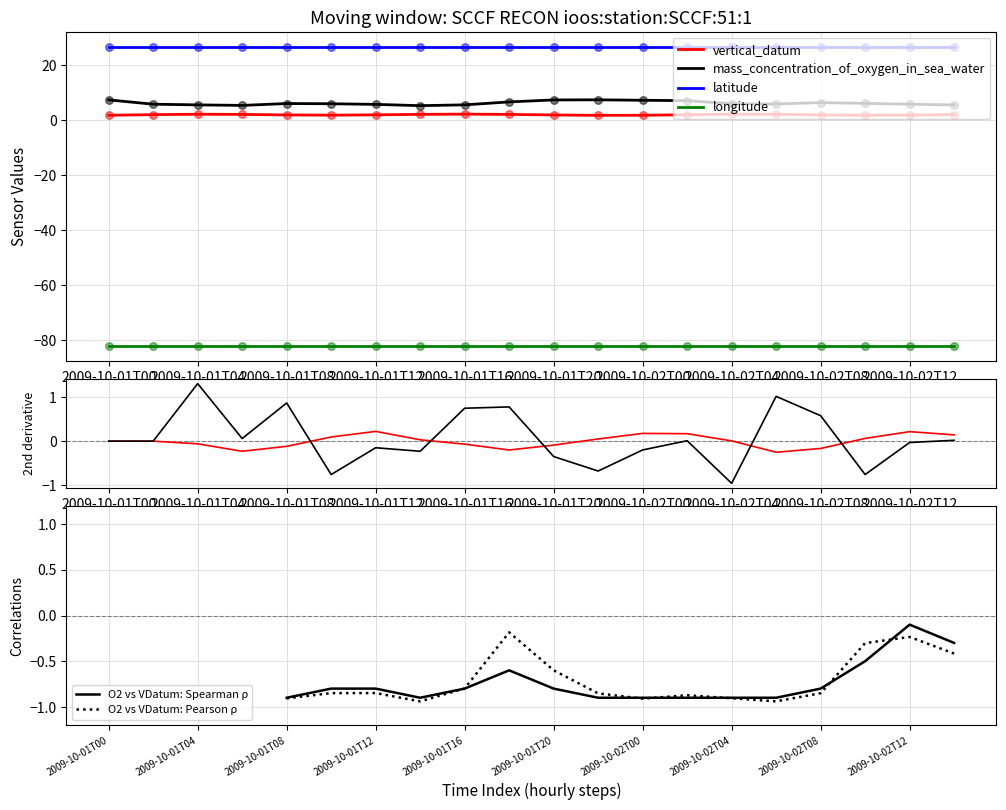

Which series has the largest total across all categories?

latitude